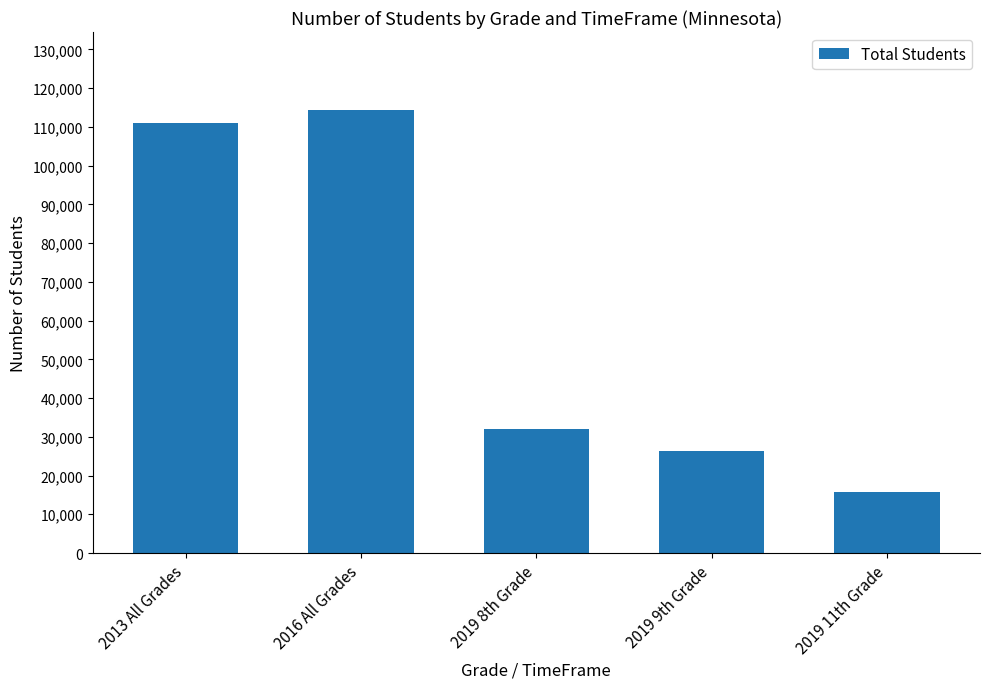

Rank the categories by value from lowest to highest.

2019 11th Grade, 2019 9th Grade, 2019 8th Grade, 2013 All Grades, 2016 All Grades